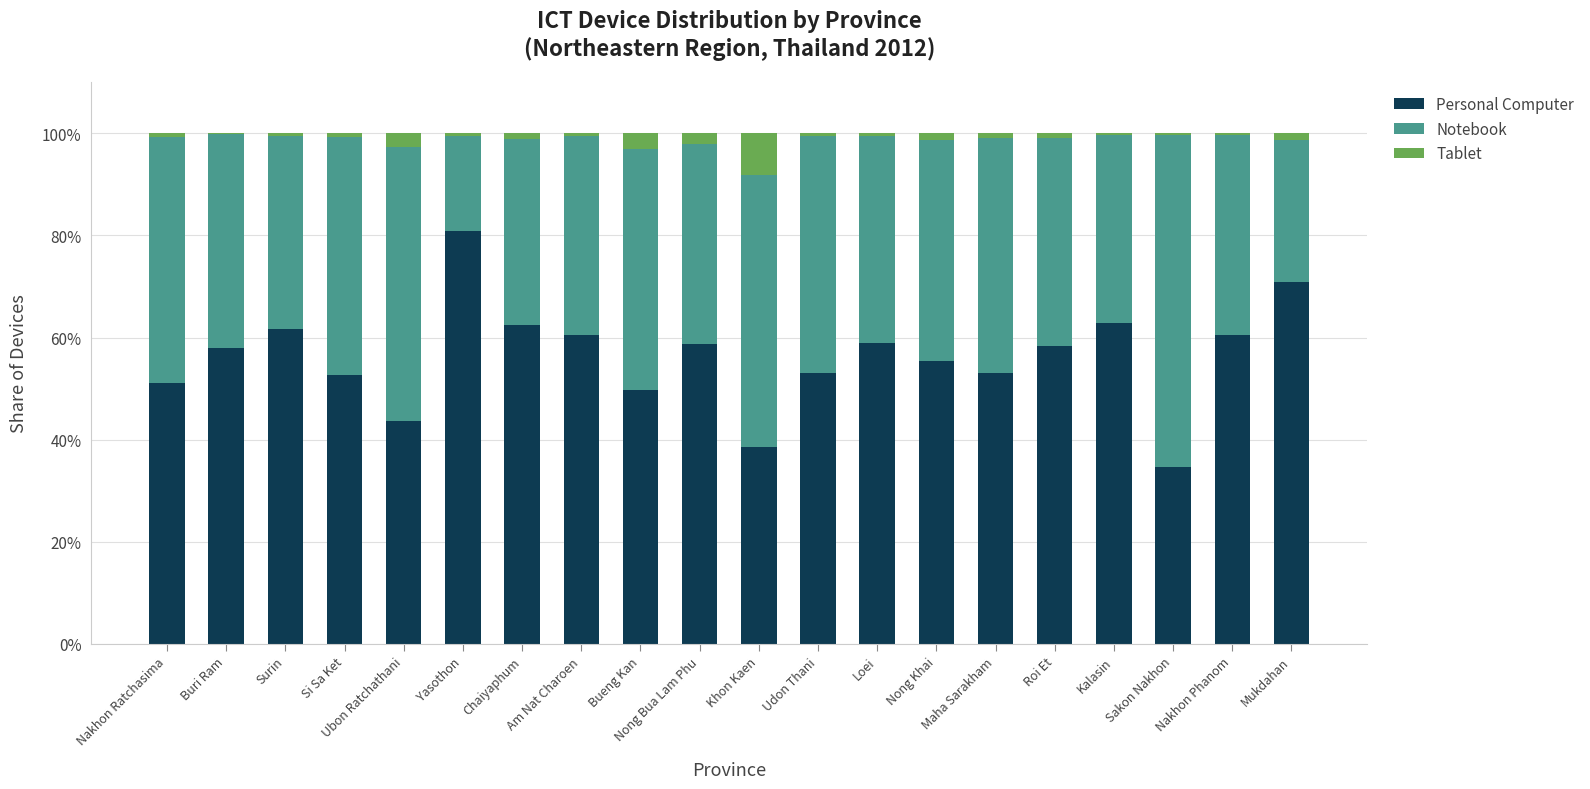

At which label does Personal Computer reach its peak?

Yasothon